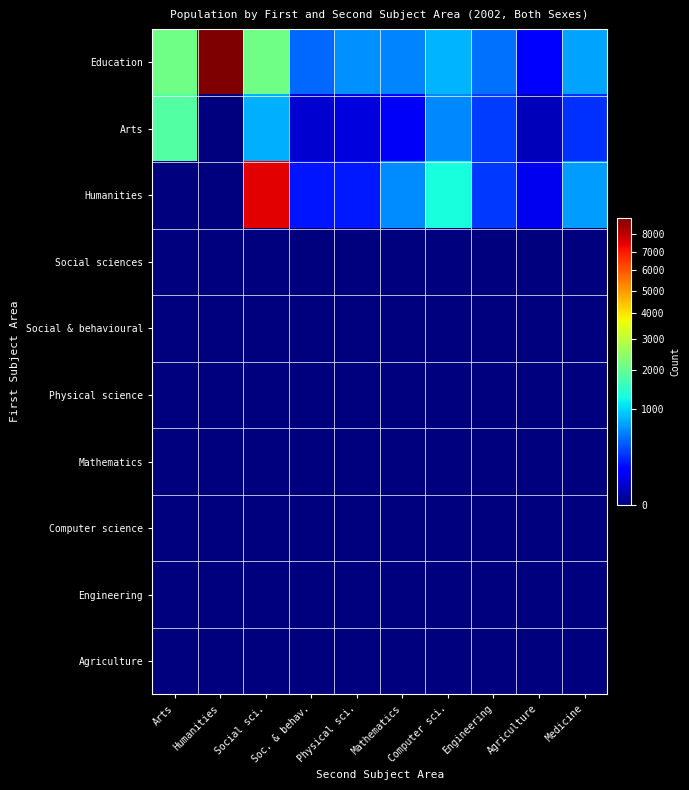

Reading left to right, extract all data points from this chart.

Education: Arts=2127	Humanities=8970	Social sci.=2128	Soc. & behav.=472	Physical sci.=645	Mathematics=594	Computer sci.=824	Engineering=501	Agriculture=135	Medicine=743
Arts: Arts=1823	Humanities=0	Social sci.=800	Soc. & behav.=49	Physical sci.=64	Mathematics=102	Computer sci.=611	Engineering=309	Agriculture=25	Medicine=271
Humanities: Arts=0	Humanities=0	Social sci.=7444	Soc. & behav.=188	Physical sci.=200	Mathematics=622	Computer sci.=1302	Engineering=292	Agriculture=90	Medicine=708
Social sciences: Arts=0	Humanities=0	Social sci.=0	Soc. & behav.=0	Physical sci.=0	Mathematics=0	Computer sci.=0	Engineering=0	Agriculture=0	Medicine=0
Social & behavioural: Arts=0	Humanities=0	Social sci.=0	Soc. & behav.=0	Physical sci.=0	Mathematics=0	Computer sci.=0	Engineering=0	Agriculture=0	Medicine=0
Physical science: Arts=0	Humanities=0	Social sci.=0	Soc. & behav.=0	Physical sci.=0	Mathematics=0	Computer sci.=0	Engineering=0	Agriculture=0	Medicine=0
Mathematics: Arts=0	Humanities=0	Social sci.=0	Soc. & behav.=0	Physical sci.=0	Mathematics=0	Computer sci.=0	Engineering=0	Agriculture=0	Medicine=0
Computer science: Arts=0	Humanities=0	Social sci.=0	Soc. & behav.=0	Physical sci.=0	Mathematics=0	Computer sci.=0	Engineering=0	Agriculture=0	Medicine=0
Engineering: Arts=0	Humanities=0	Social sci.=0	Soc. & behav.=0	Physical sci.=0	Mathematics=0	Computer sci.=0	Engineering=0	Agriculture=0	Medicine=0
Agriculture: Arts=0	Humanities=0	Social sci.=0	Soc. & behav.=0	Physical sci.=0	Mathematics=0	Computer sci.=0	Engineering=0	Agriculture=0	Medicine=0